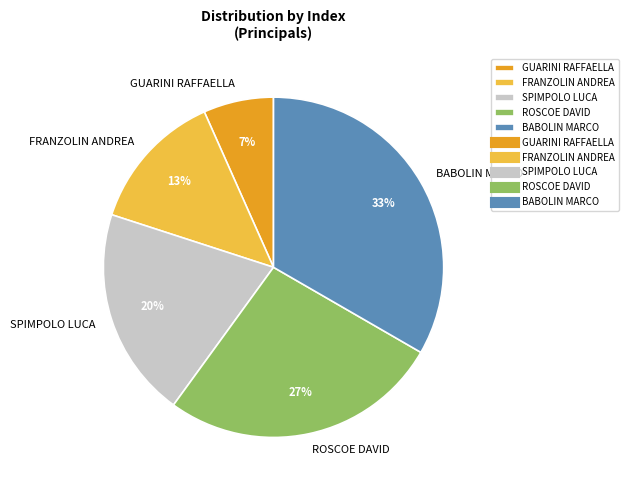

To the nearest percent, what percentage of the pie is ROSCOE DAVID?

27%